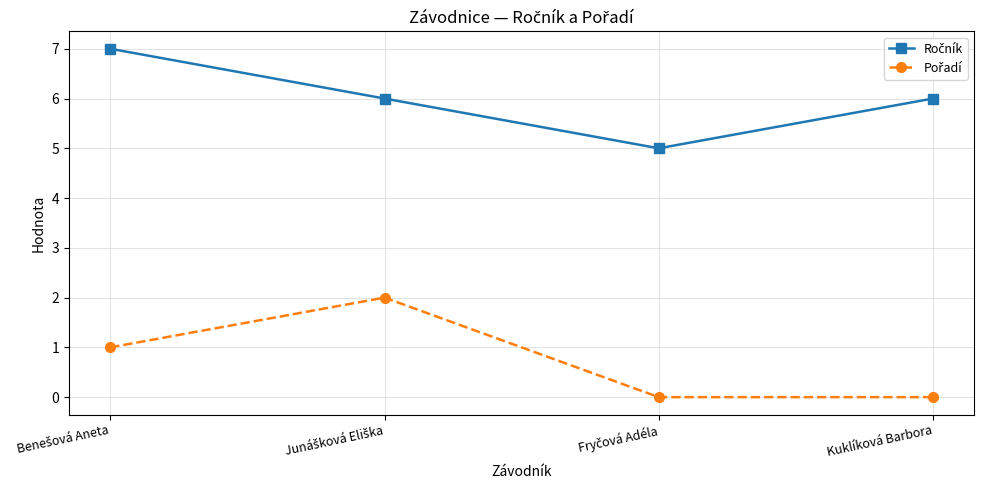

What is the label of the 1st point from the right?

Kuklíková Barbora